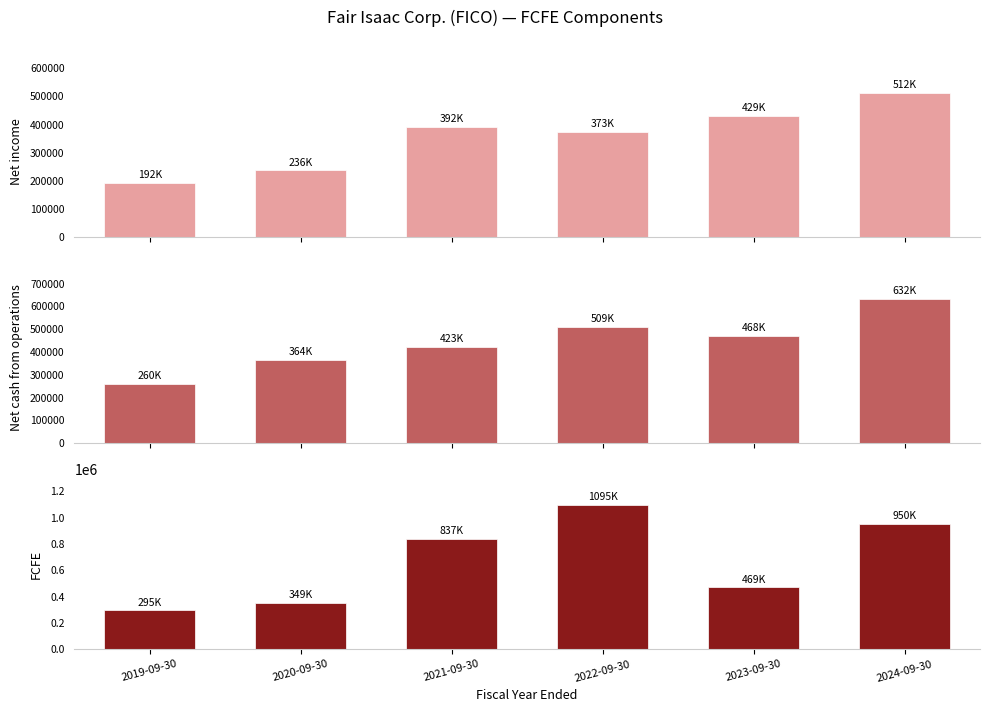

Reading left to right, what are all the values shown in this chart?

Net income: 192124	236411	392084	373541	429375	512811
Net cash from operations: 260350	364916	423817	509450	468915	632964
FCFE: 295424	349371	837584	1095352	469678	950374